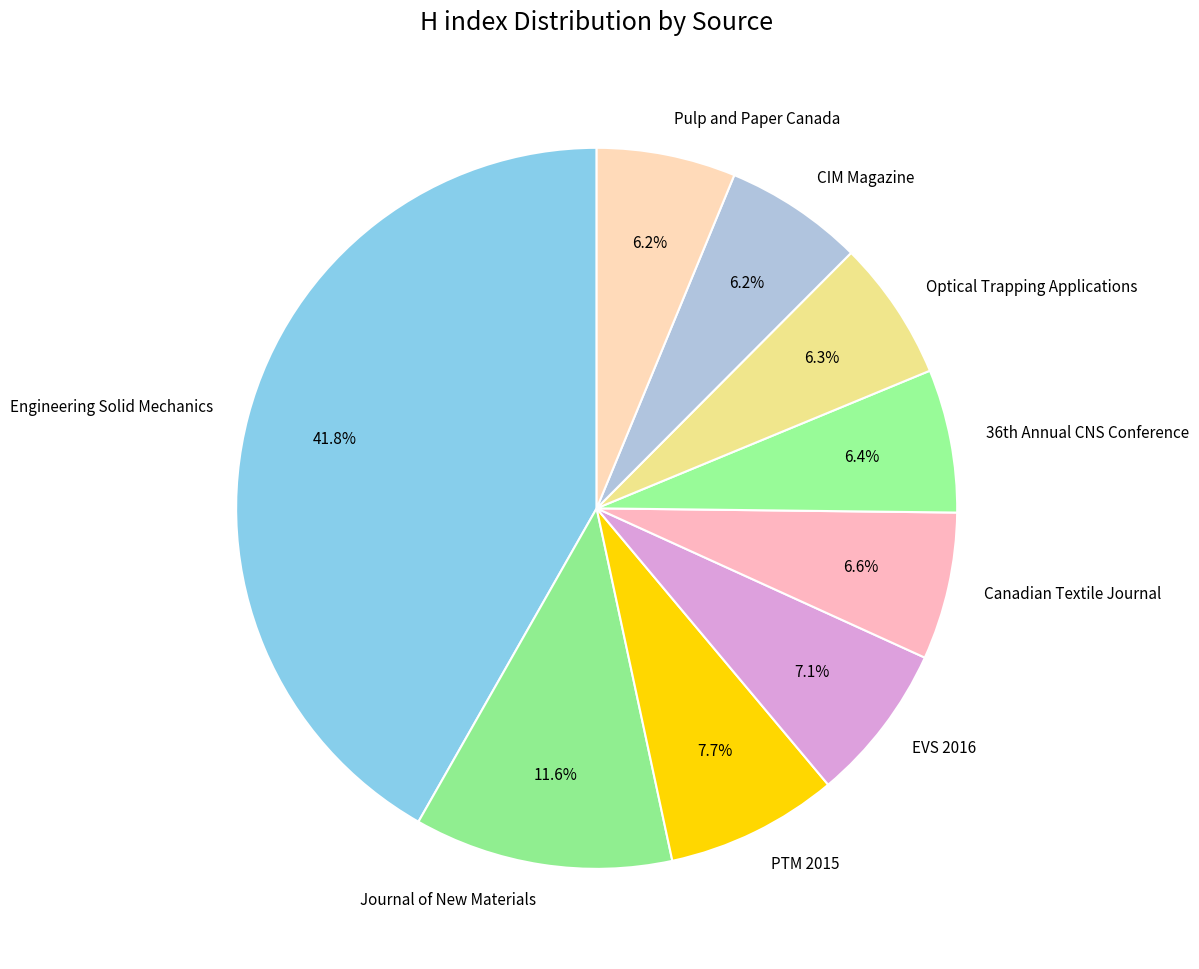

To the nearest percent, what is the combined percentage of CIM Magazine and Optical Trapping Applications?

13%